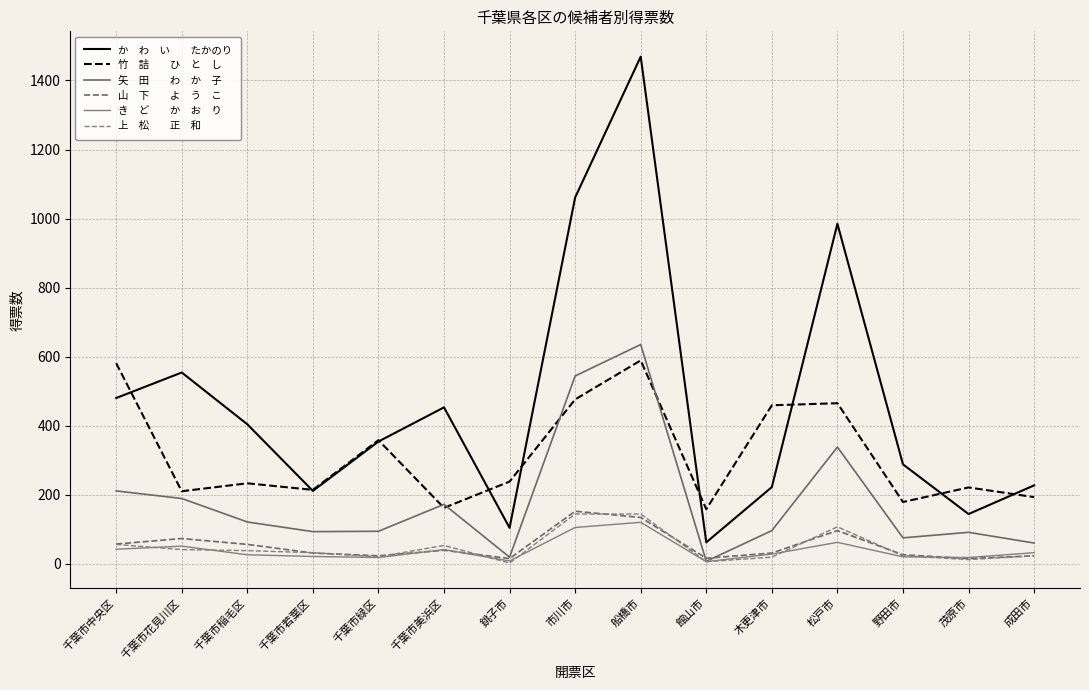

Is this an area chart (filled region under the line)?

No